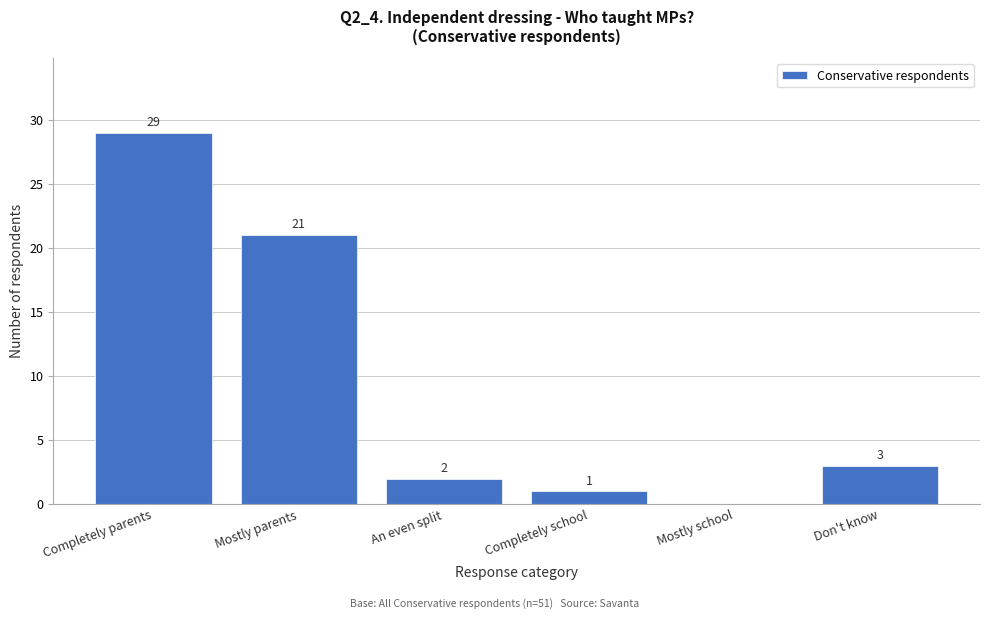

Reading left to right, list all the values displayed in this chart.

Completely parents=29	Mostly parents=21	An even split=2	Completely school=1	Mostly school=0	Don't know=3